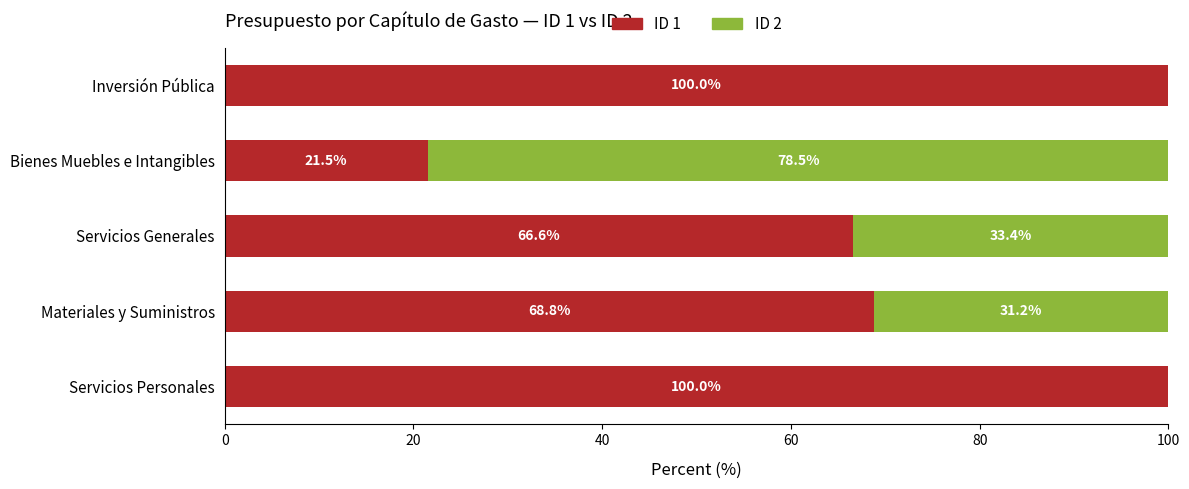

True or false: ID 1 has a value of 100.0 at Servicios Personales.

True